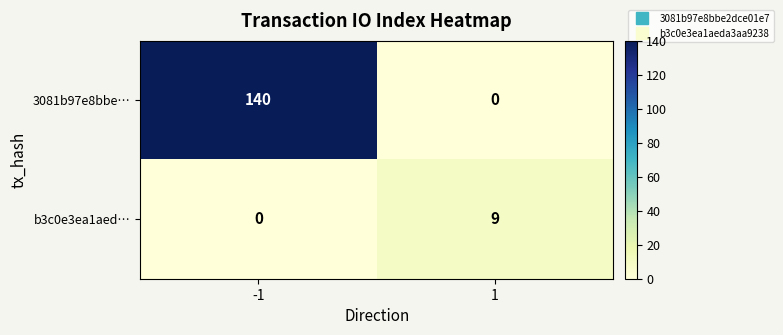

What is the difference between the maximum and minimum values in the b3c0e3ea1aed… series?

9